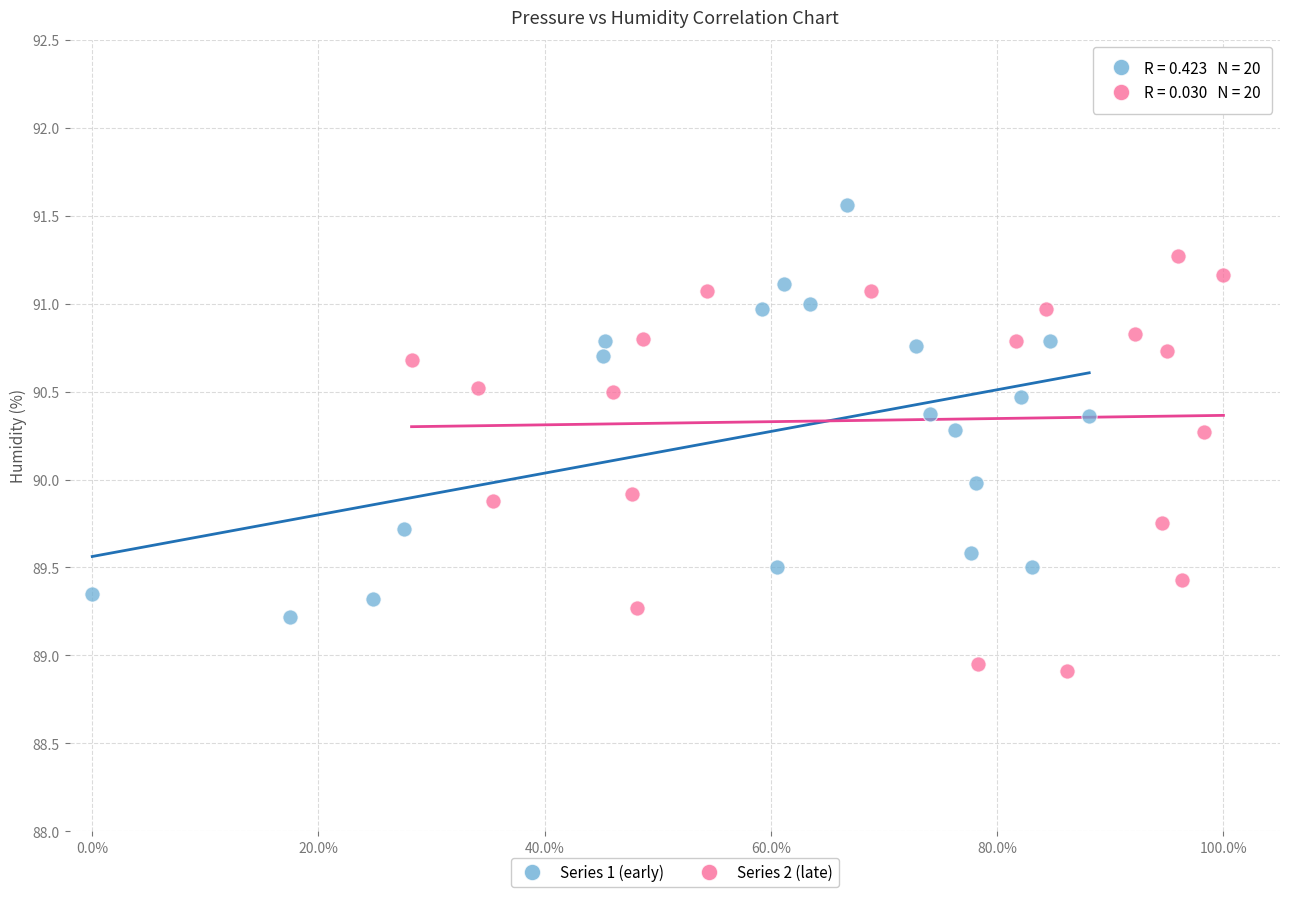

Which series contains the lowest Y value?

Series 2 (late)